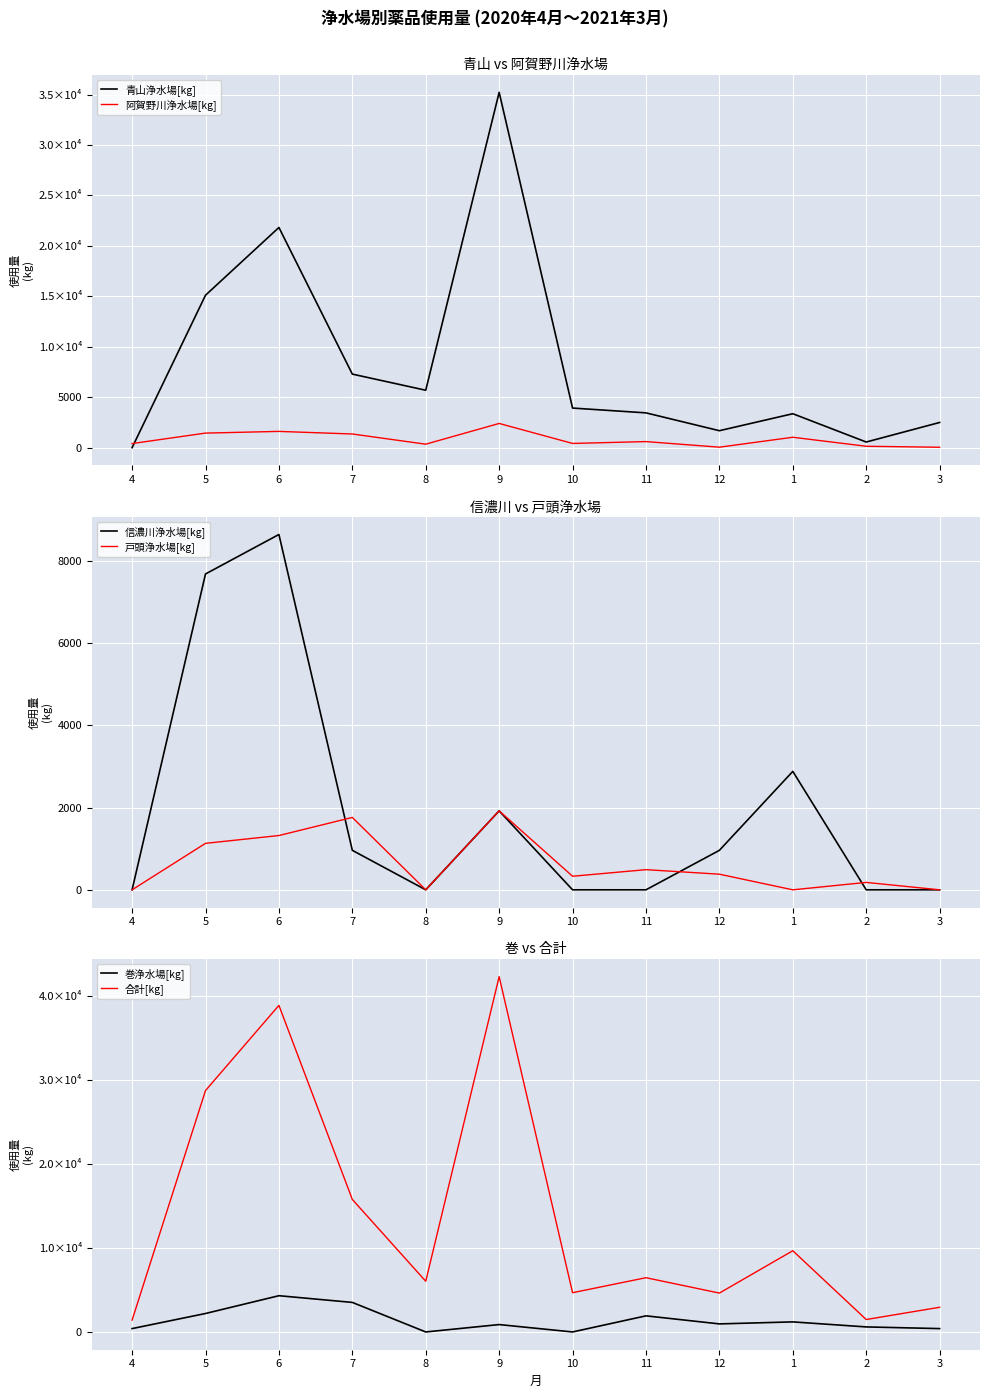

Is this an area chart (filled region under the line)?

No